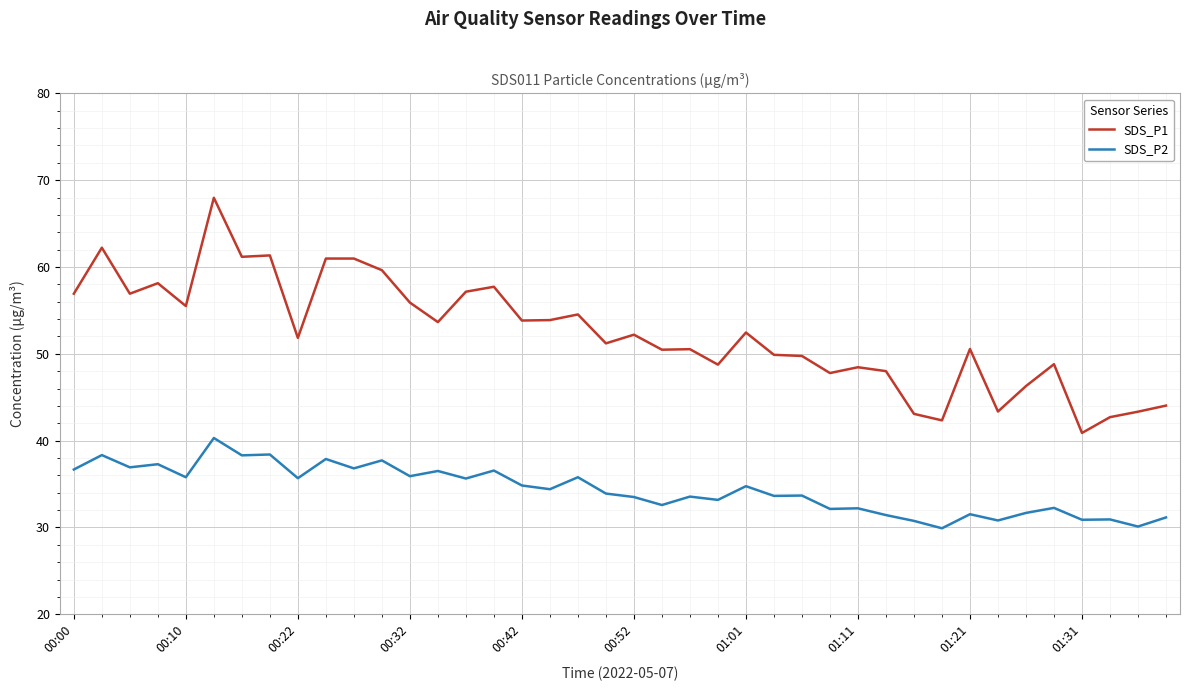

Which series has the largest range (max minus min)?

SDS_P1